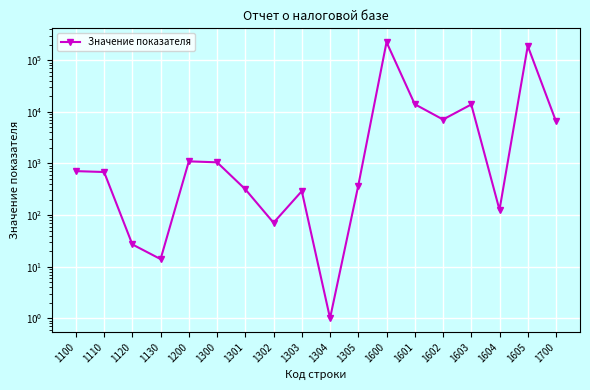

What is the change in value from 1300 to 1700?

+5523